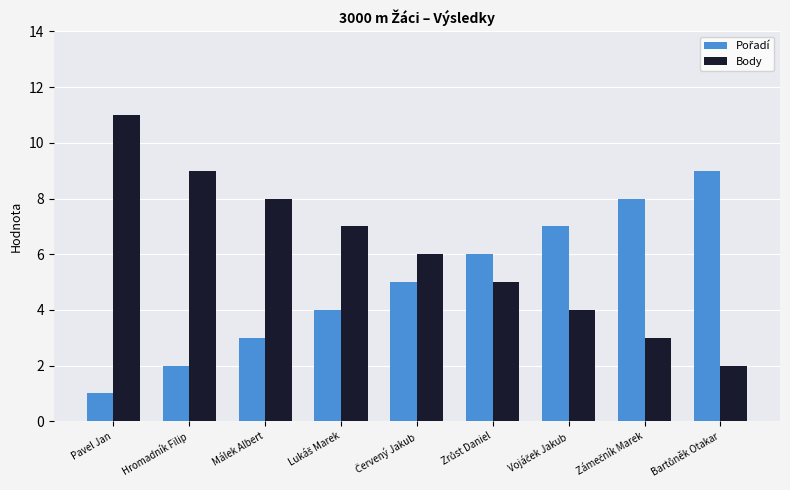

Which label corresponds to the smallest value in the chart?

Pavel Jan